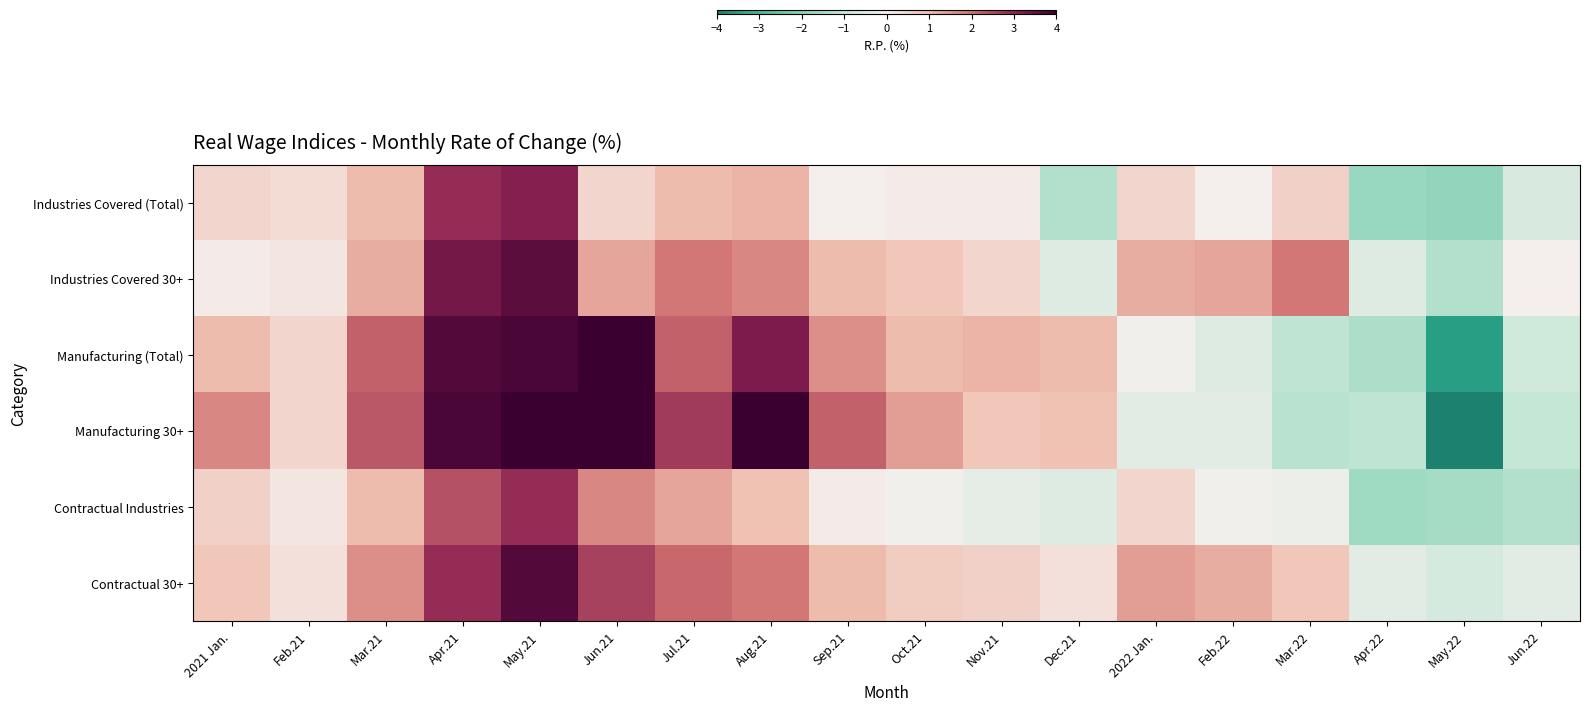

At how many categories does at least one series exceed 2?

7